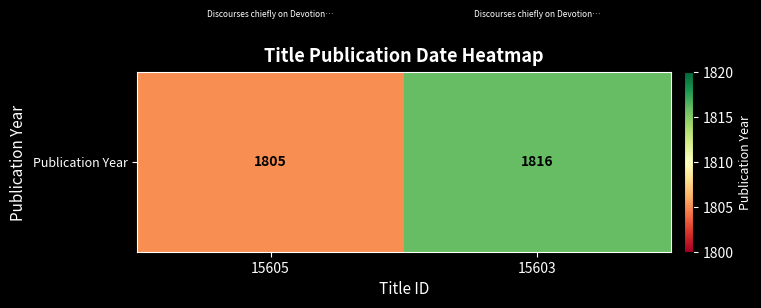

Which category has the highest value across all series?

15603